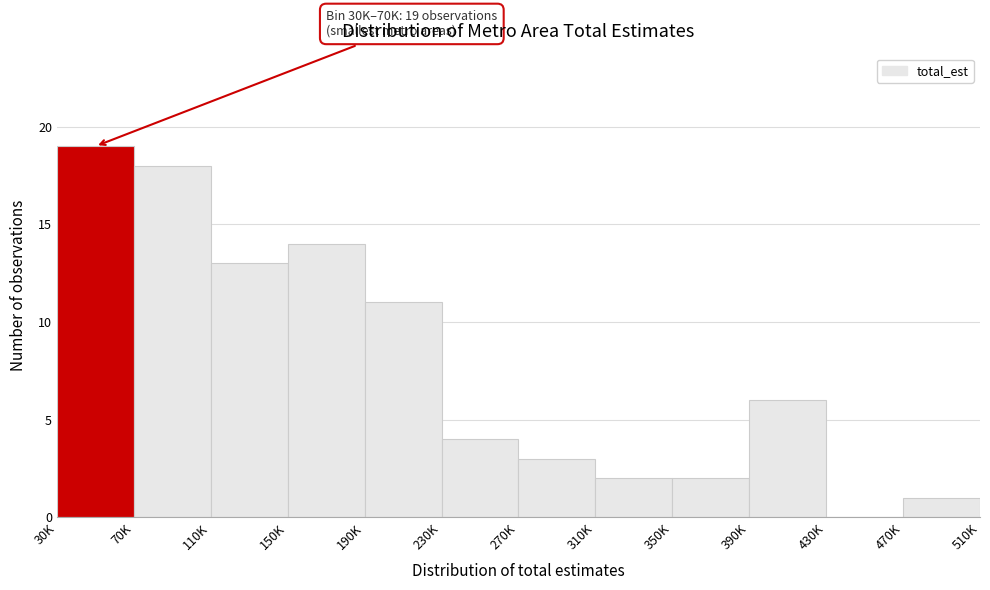

Reading left to right, extract all data points from this chart.

30K=19	70K=18	110K=13	150K=14	190K=11	230K=4	270K=3	310K=2	350K=2	390K=6	430K=0	470K=1